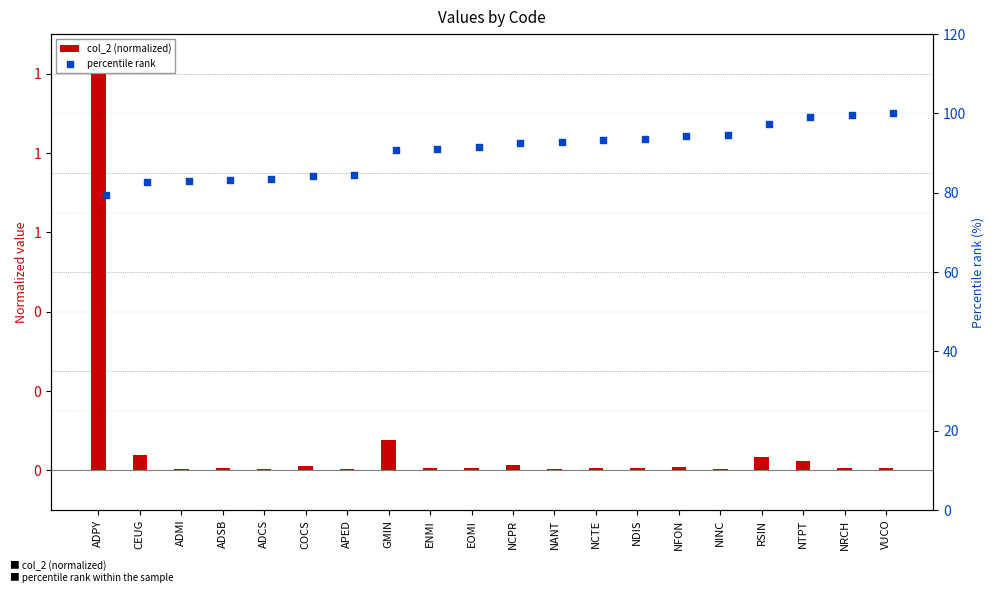

What is the total value across all series at COCS?

84.3